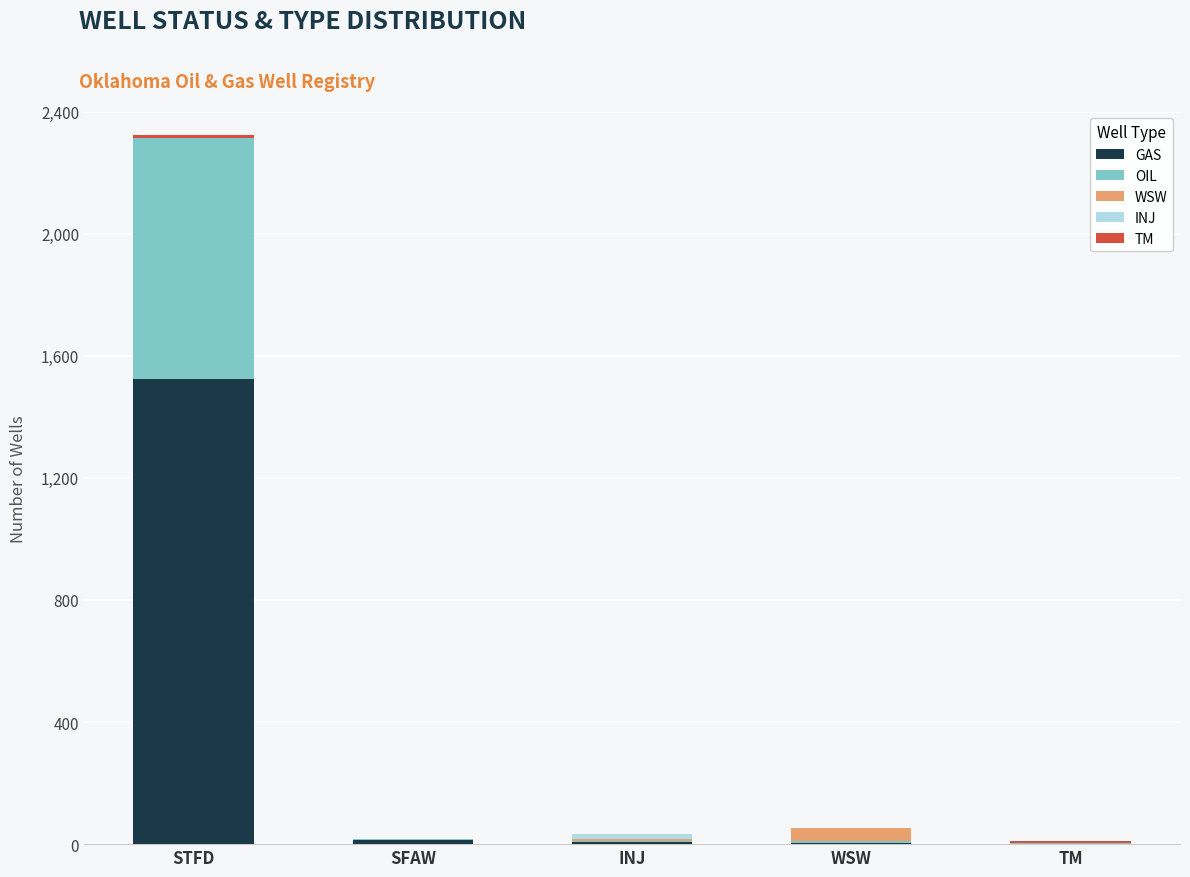

How many distinct data groups are displayed?

5